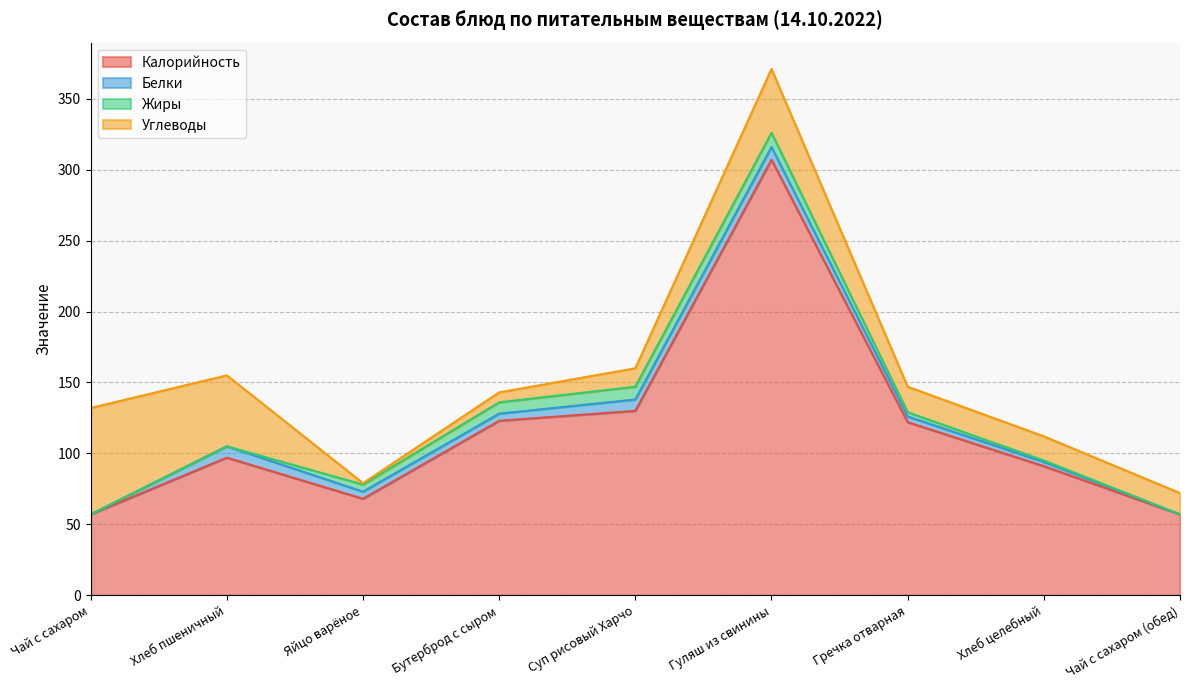

What is the label of the 3rd point from the left?

Яйцо варёное